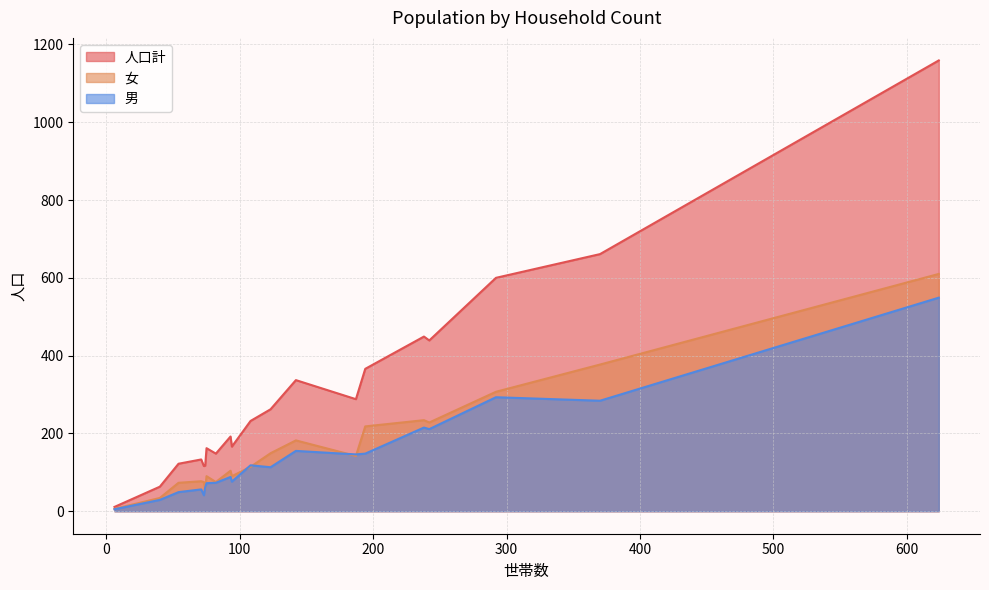

At which category is the sum across all series the highest?

624